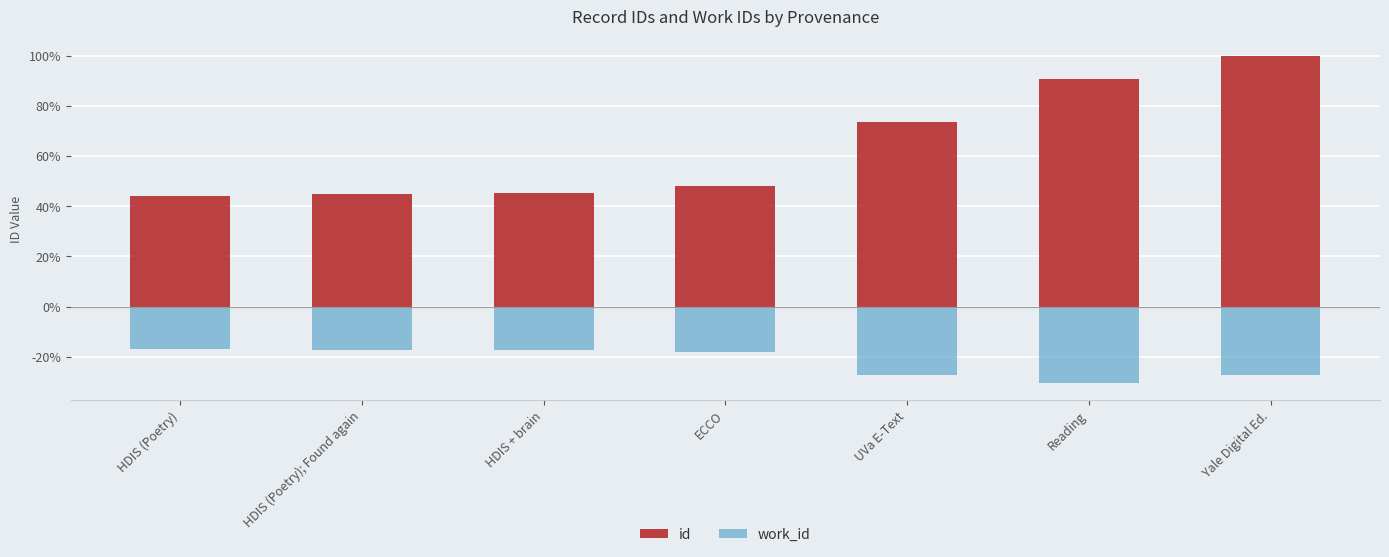

True or false: id has a value of 44.1 at HDIS (Poetry).

True